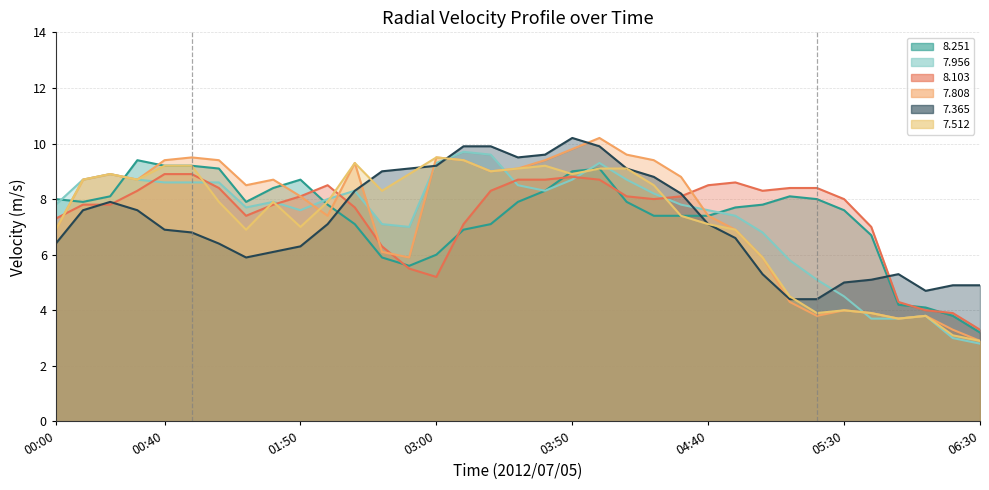

Does the chart display data point markers on the line(s)?

No